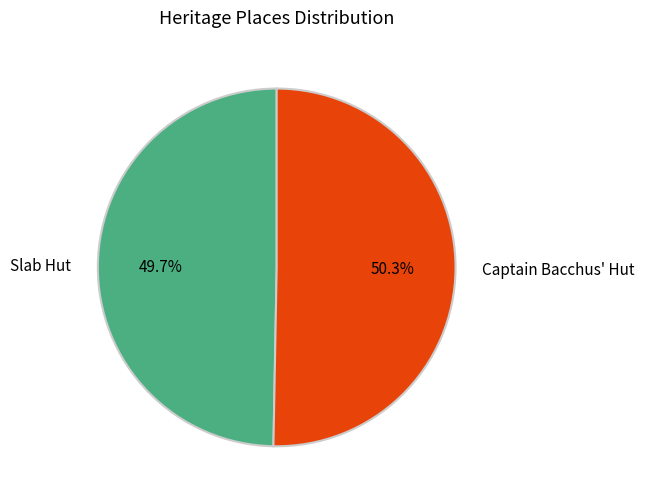

Does Captain Bacchus' Hut represent more than half of the total?

Yes